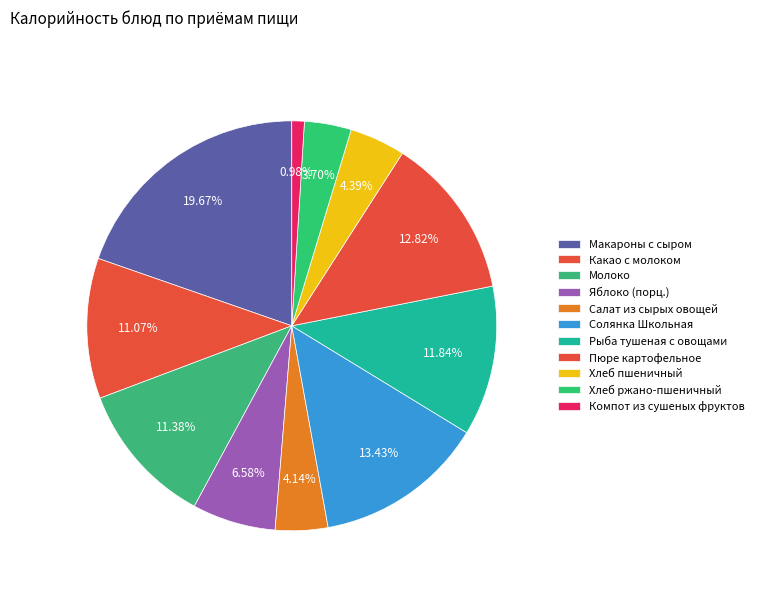

How many segments does this pie chart have?

11